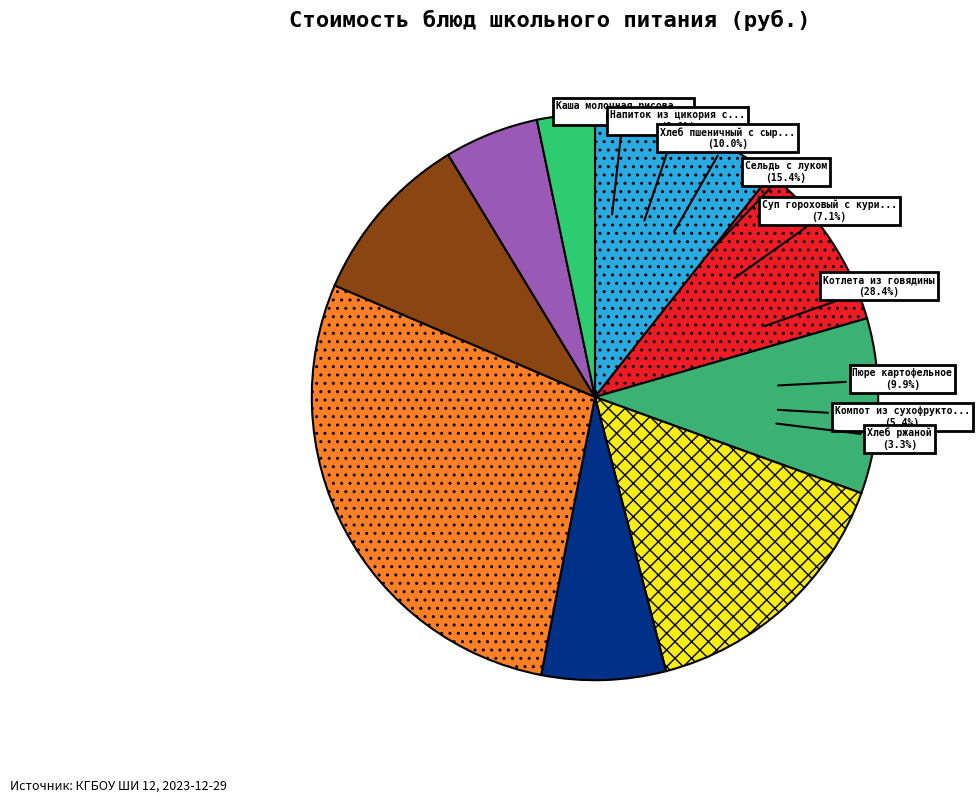

True or false: Суп гороховый с курицей accounts for 19% of the total.

False